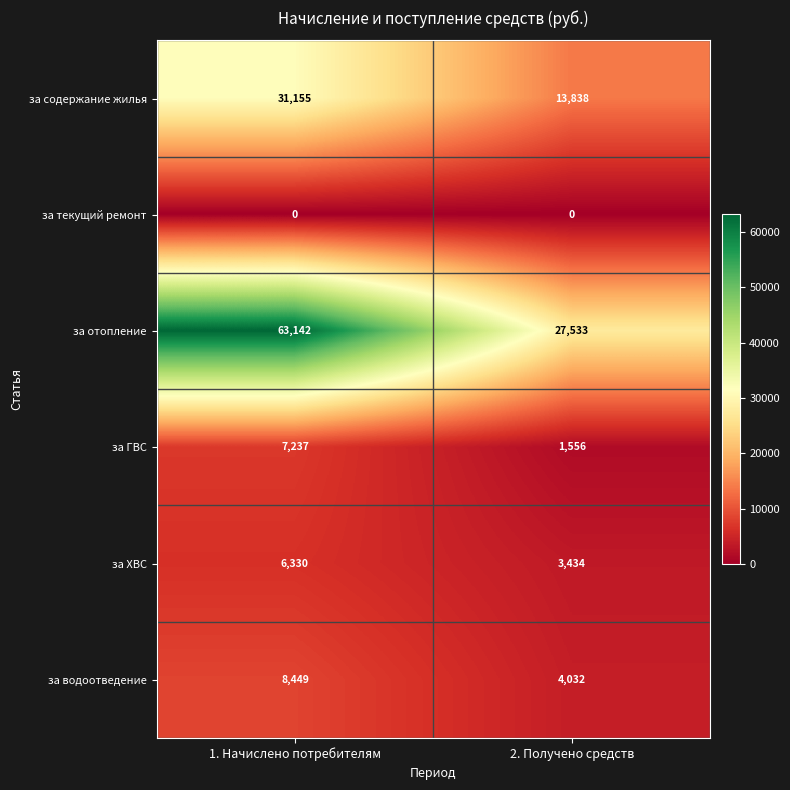

At how many categories does at least one series exceed 6479?

2